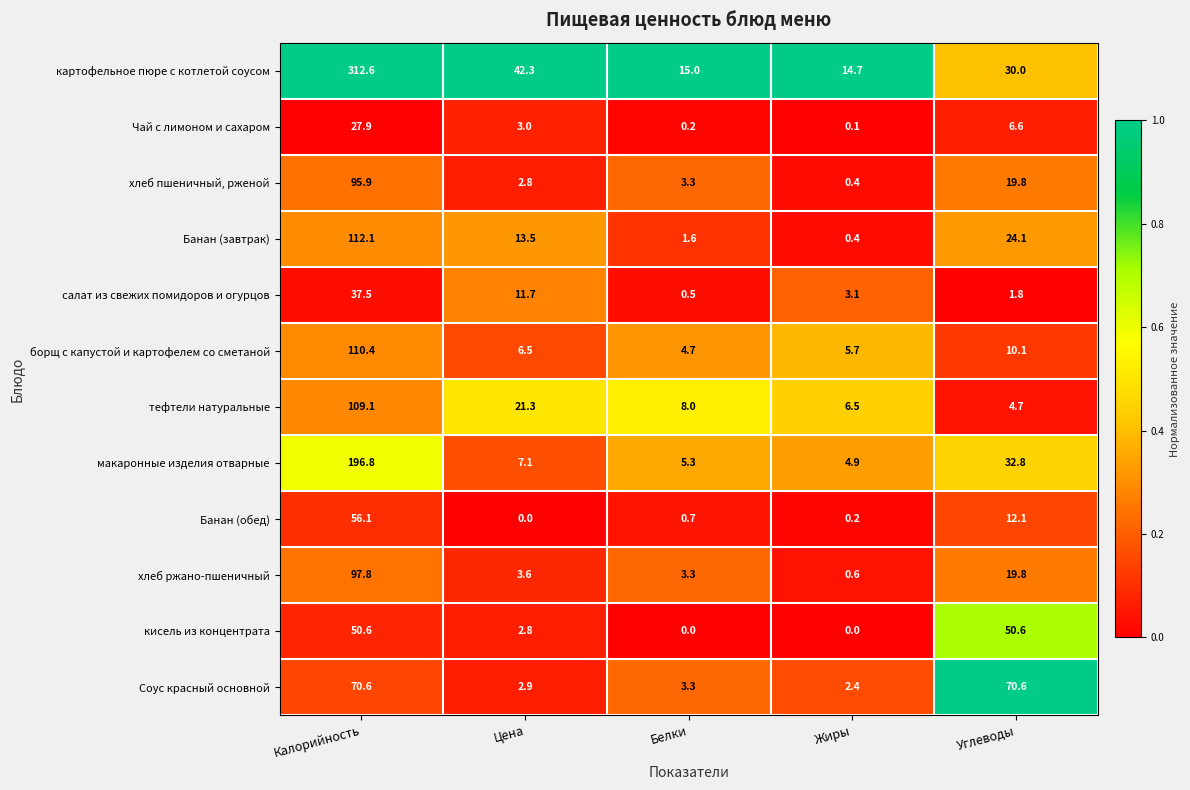

What is the average value of the Банан (завтрак) series?

30.3